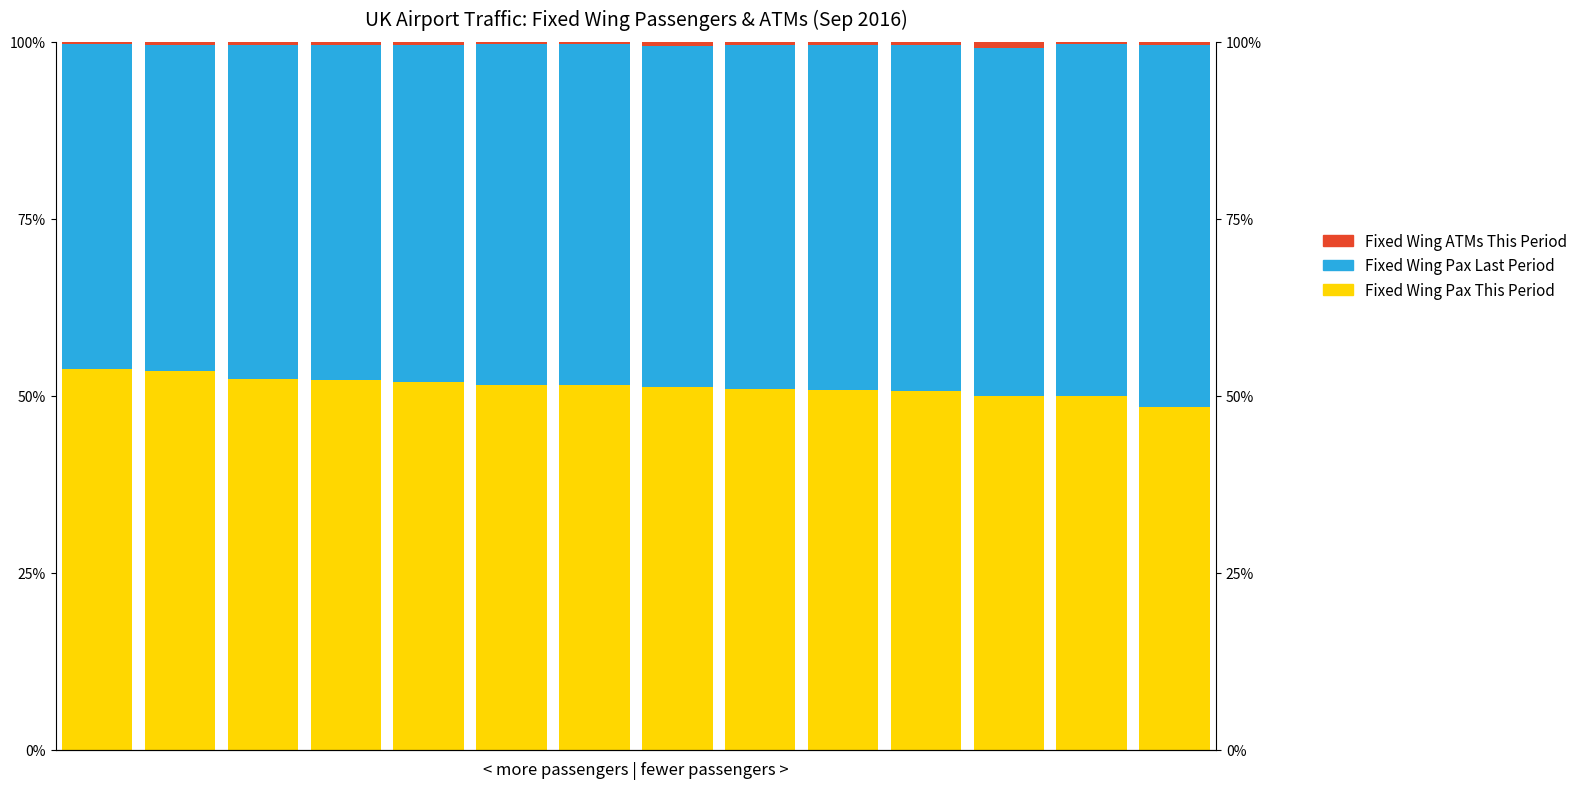

How many bars are there in each group?

3